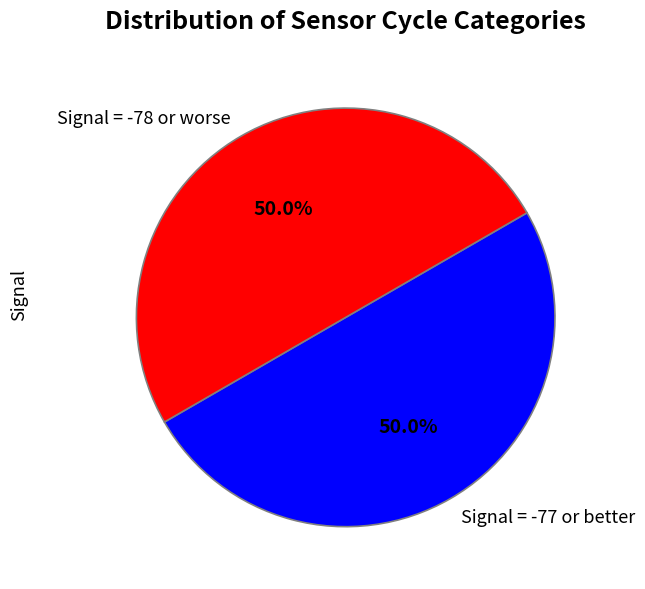

Approximately how many times larger is the value at Signal = -78 or worse compared to Signal = -77 or better?

1.0